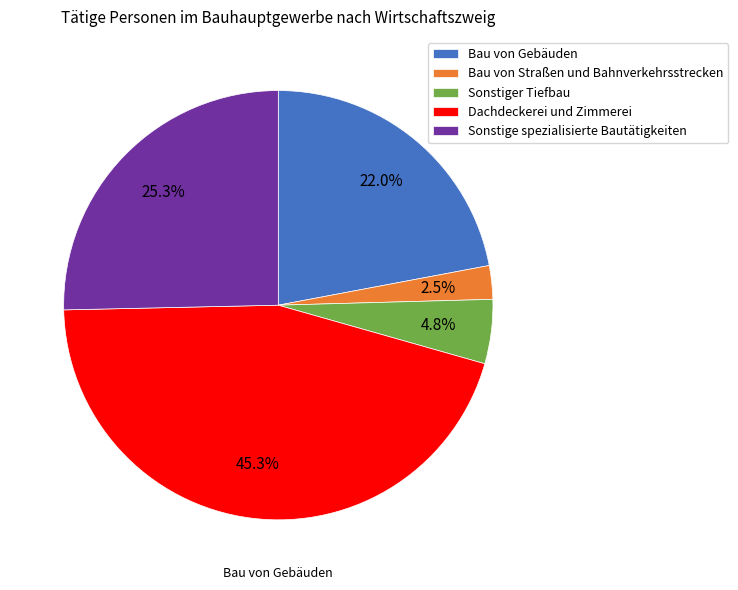

How much of the chart is everything except Bau von Gebäuden?

78.0%